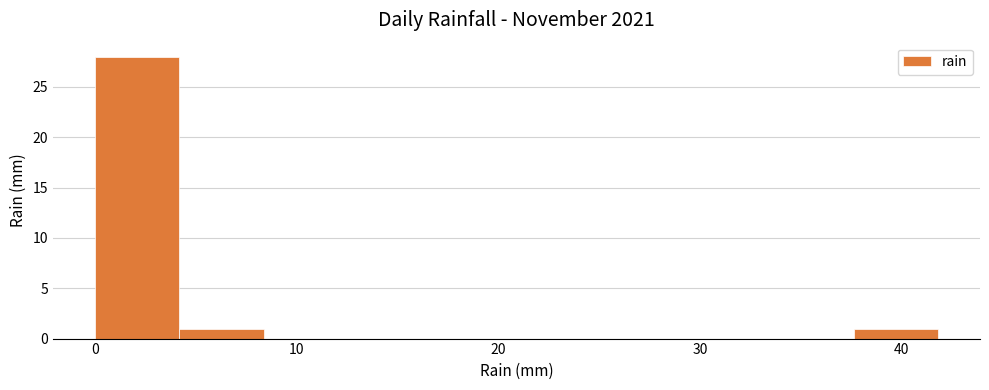

Reading left to right, transcribe this chart: for each bar, give the range it covers on the x-axis and its height. Neither the bar edges nor the heights are printed on the chart, so give them approximately, as read against the axes.

0 to 4: 28
4 to 8: 1
8 to 13: 0
13 to 17: 0
17 to 21: 0
21 to 25: 0
25 to 29: 0
29 to 33: 0
33 to 38: 0
38 to 42: 1